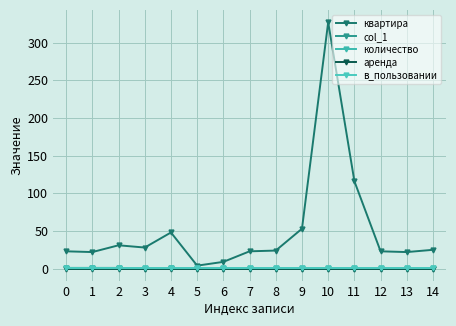

What value does the в_пользовании series have at 3?

1